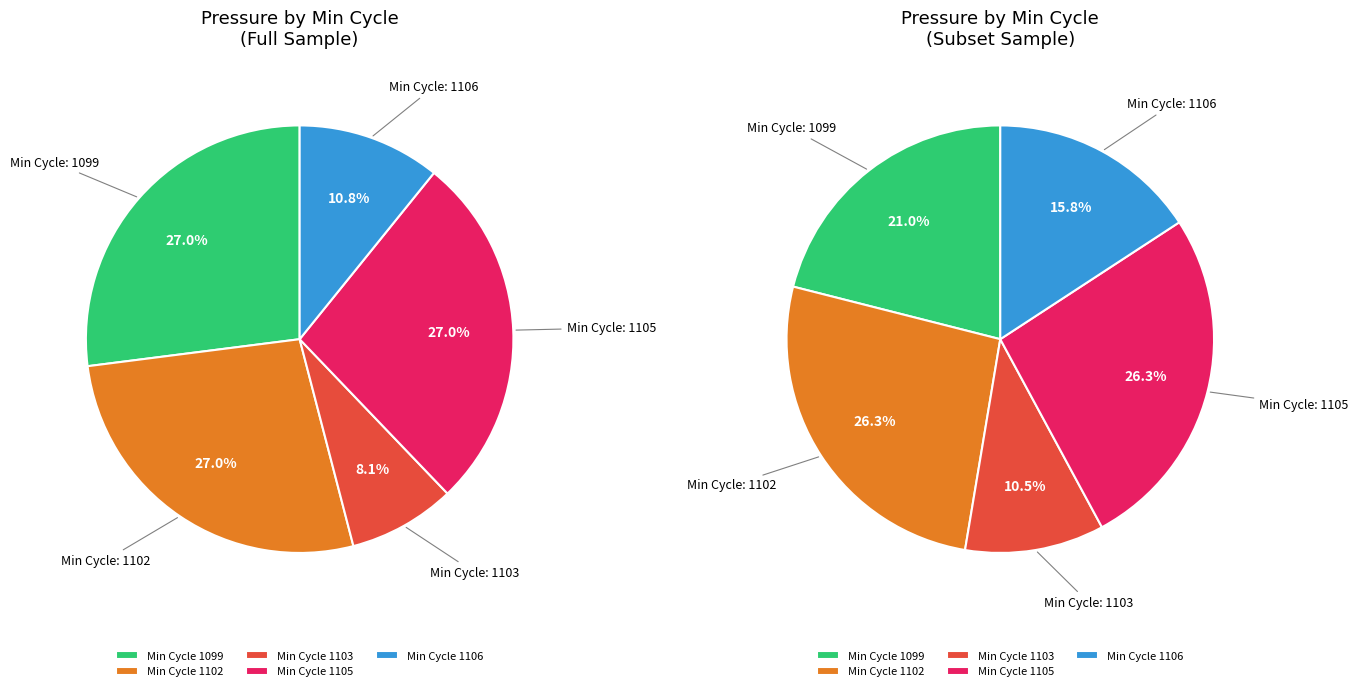

Which slice is the largest?

1099